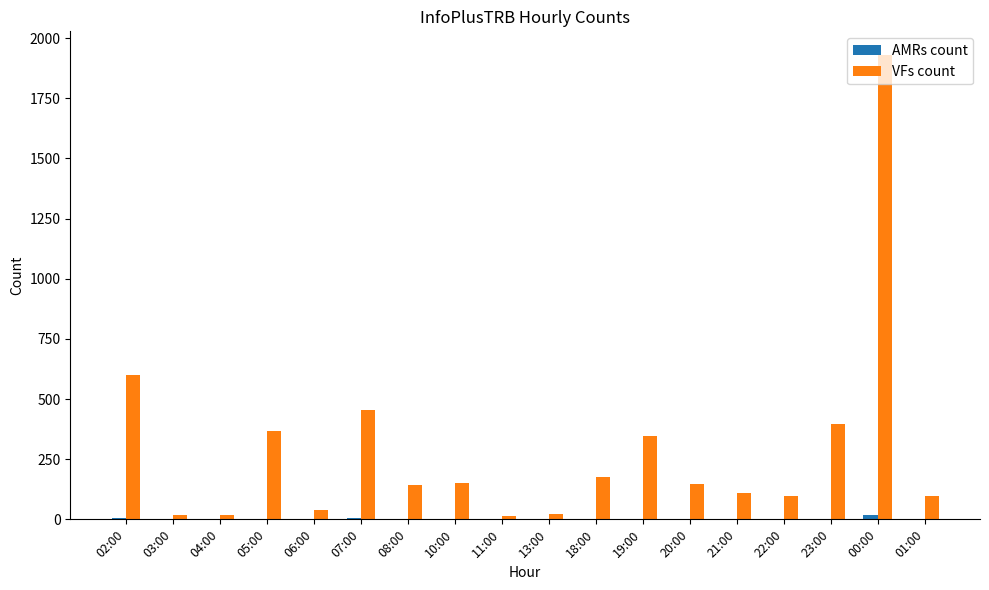

At which label is VFs count closest to 972?

02:00